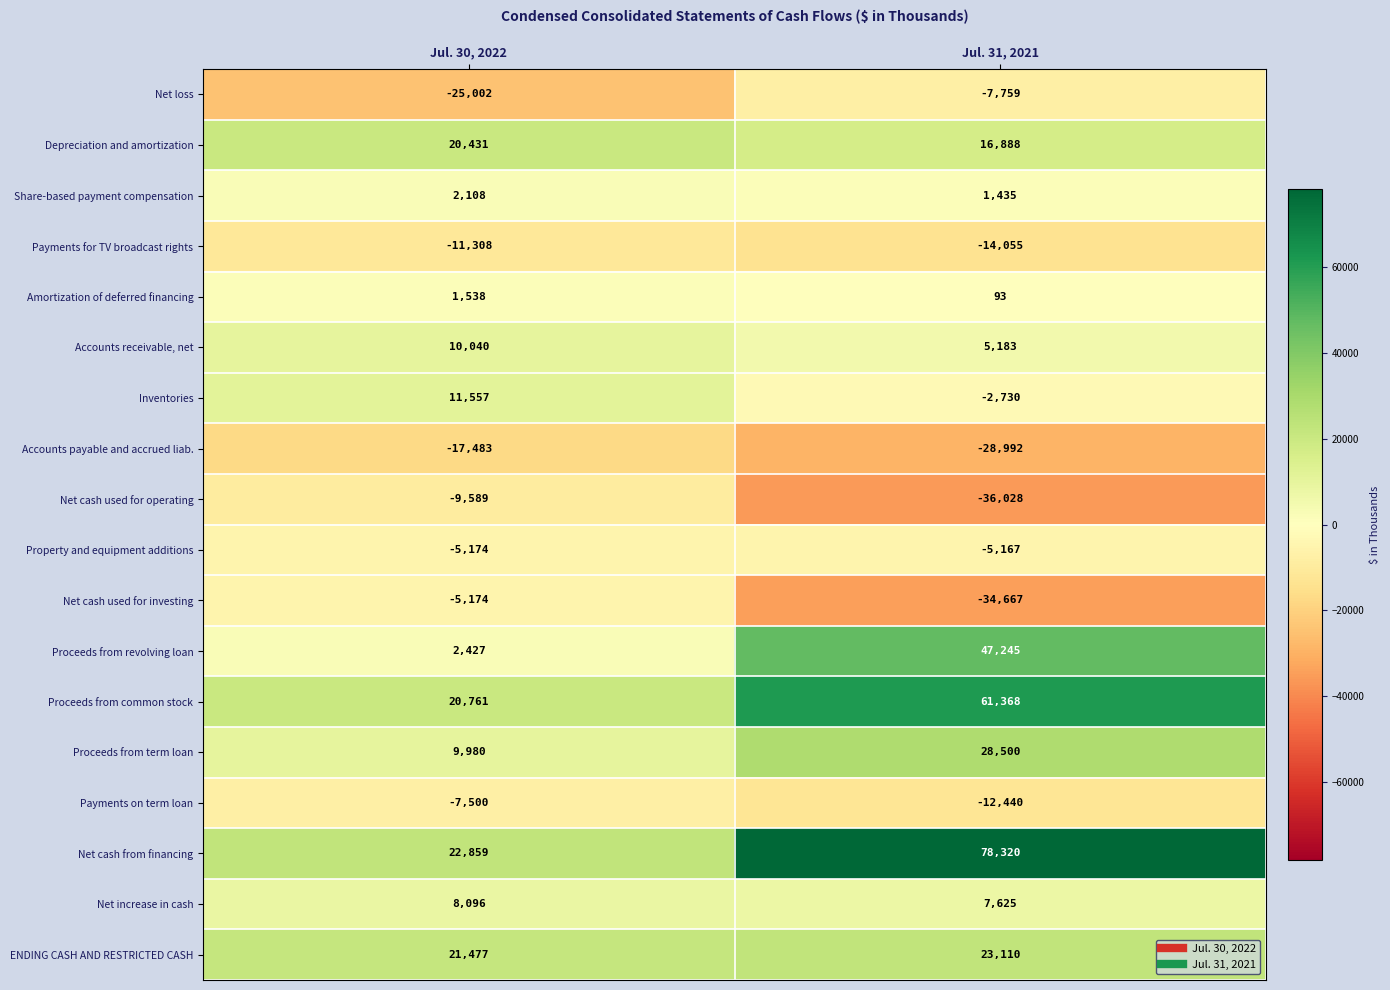

Rank the series at Jul. 31, 2021 from lowest to highest value.

Net cash used for operating, Net cash used for investing, Accounts payable and accrued liab., Payments for TV broadcast rights, Payments on term loan, Net loss, Property and equipment additions, Inventories, Amortization of deferred financing, Share-based payment compensation, Accounts receivable, net, Net increase in cash, Depreciation and amortization, ENDING CASH AND RESTRICTED CASH, Proceeds from term loan, Proceeds from revolving loan, Proceeds from common stock, Net cash from financing